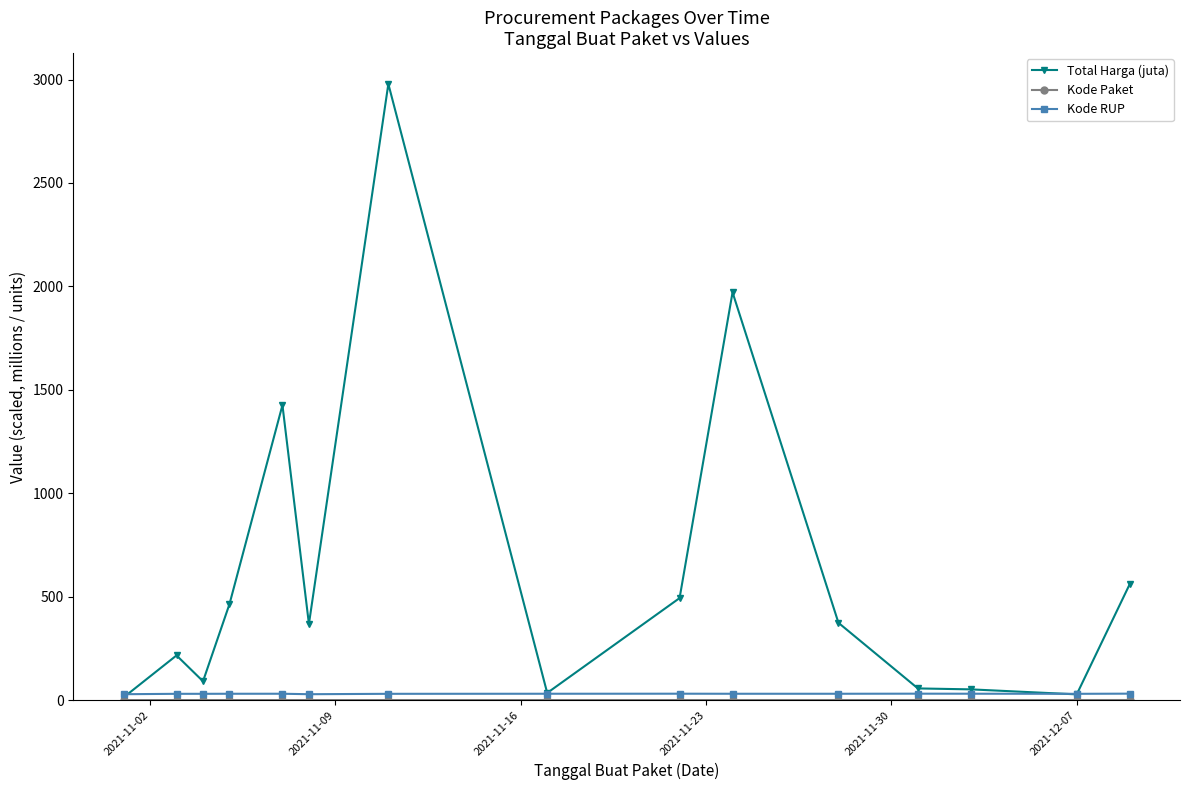

Which series has the largest range (max minus min)?

Total Harga (juta)